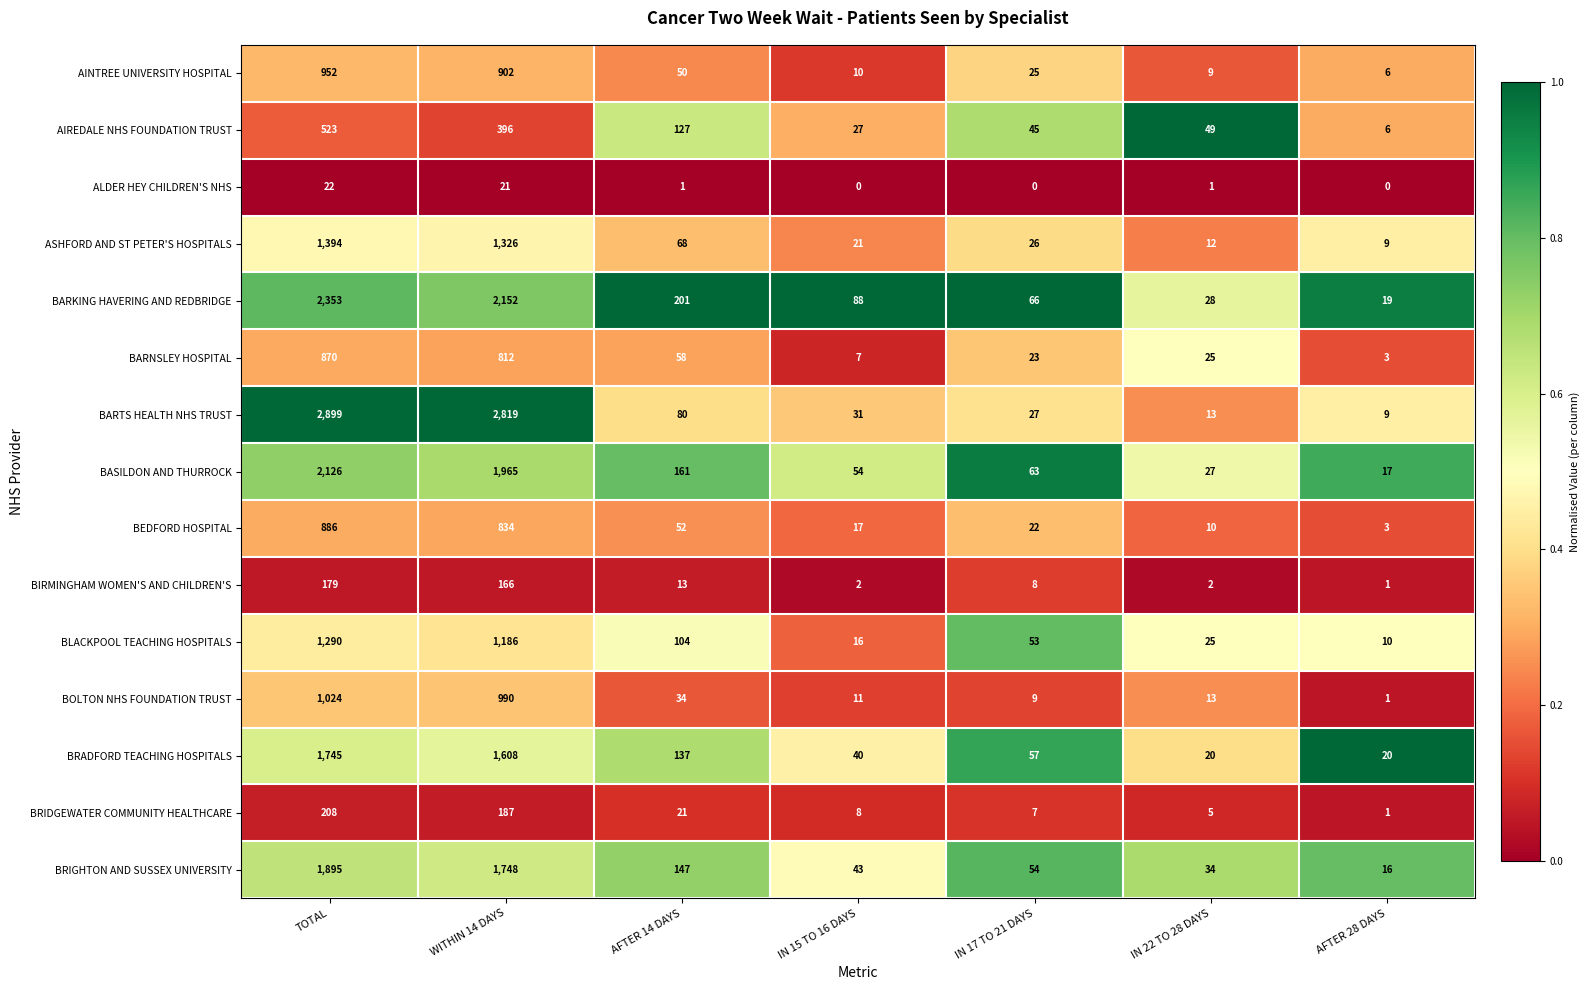

Which series has the widest spread of values?

BARTS HEALTH NHS TRUST